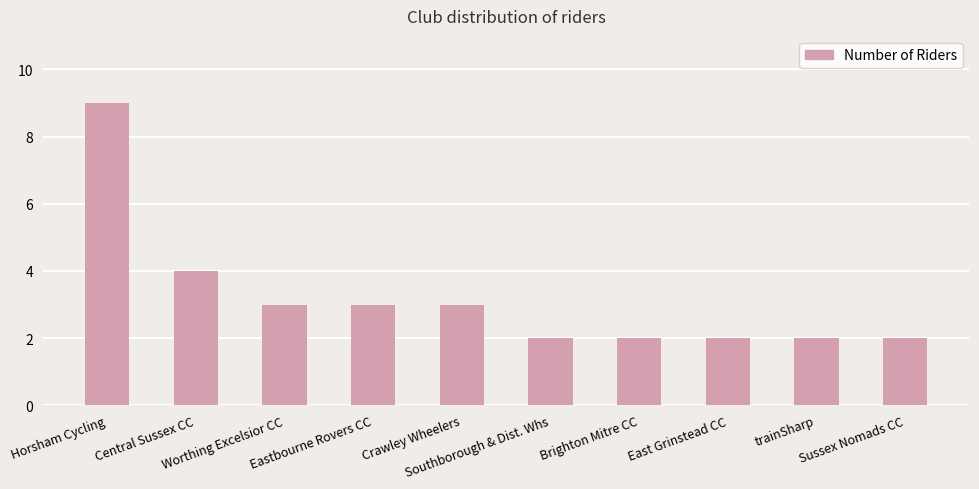

True or false: the data shows 3 at Crawley Wheelers.

True